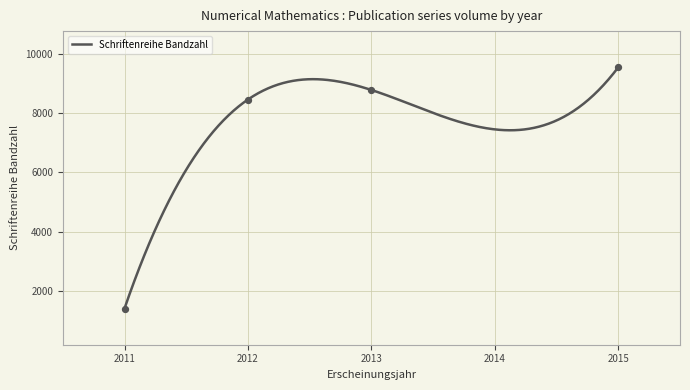

What is the ratio of the value at 2012 to the value at 2013?

1.0